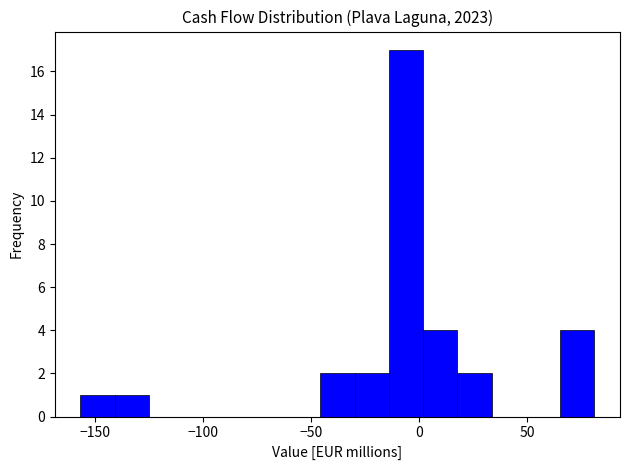

Read against the x-axis, roughly where is the centre of the tallest bar?

-5